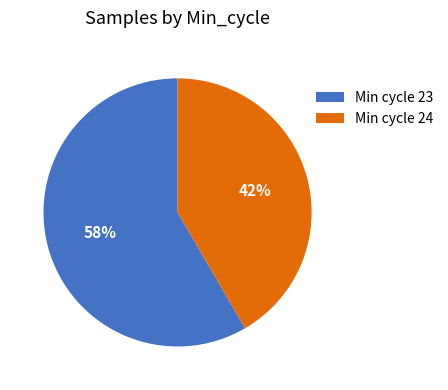

What is the smallest slice in the pie chart?

Min cycle 24